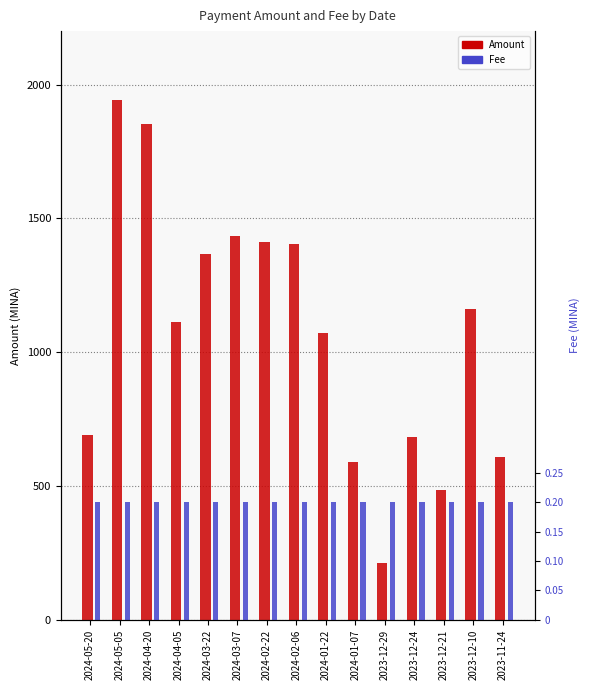

Reading left to right, transcribe all the data shown in this chart.

Amount: 689.8	1942.8	1852.8	1113.8	1367.8	1435.8	1410.8	1403.8	1070.8	588.8	213.8	682.8	483.8	1160.8	607.8
Fee: 0.2	0.2	0.2	0.2	0.2	0.2	0.2	0.2	0.2	0.2	0.2	0.2	0.2	0.2	0.2